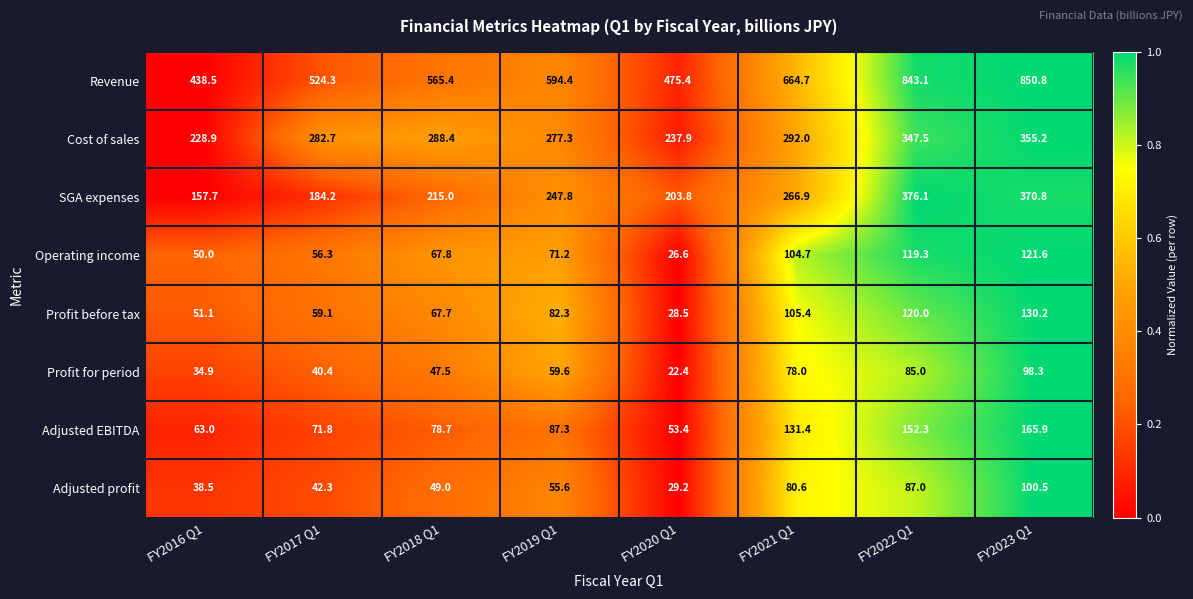

True or false: Cost of sales has a value of 355.2 at FY2023 Q1.

True